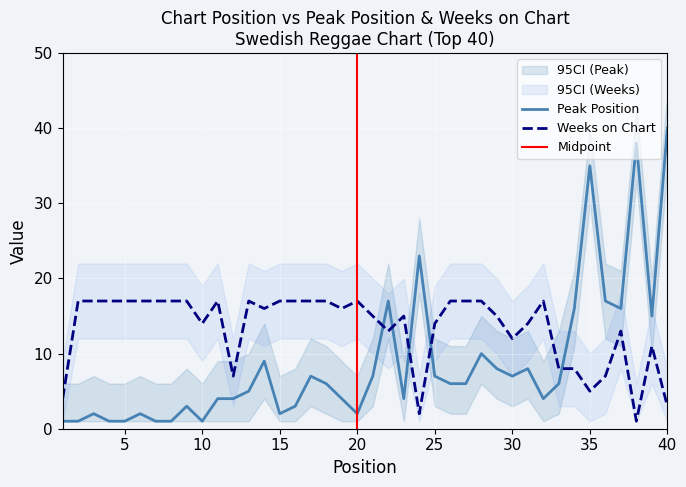

After their last crossing, which series has the higher values: Peak Position or Weeks on Chart?

Peak Position